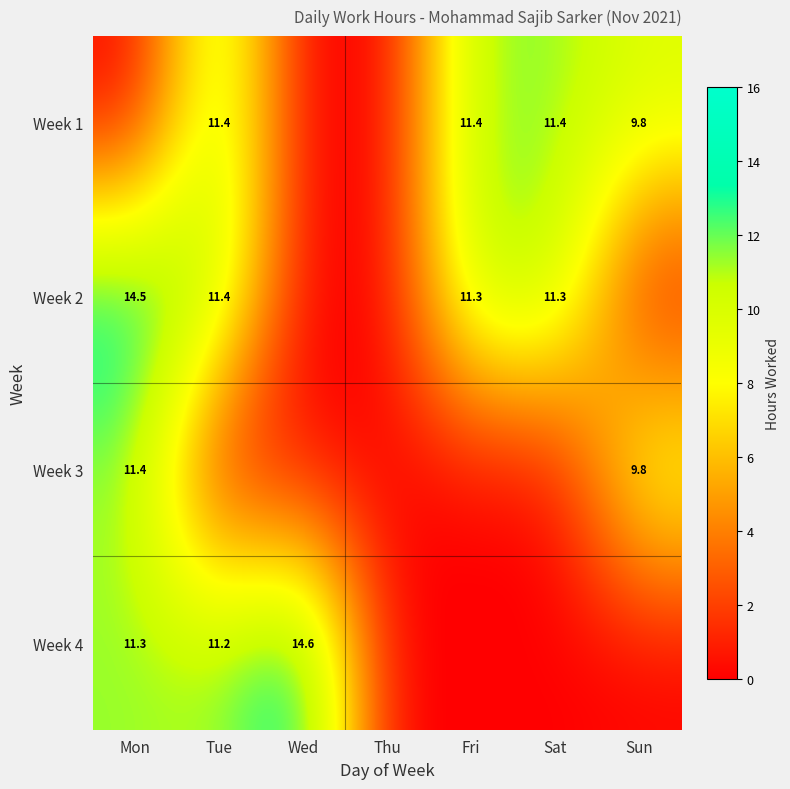

The value of Week 4 at Tue is 11.2. True or false?

True